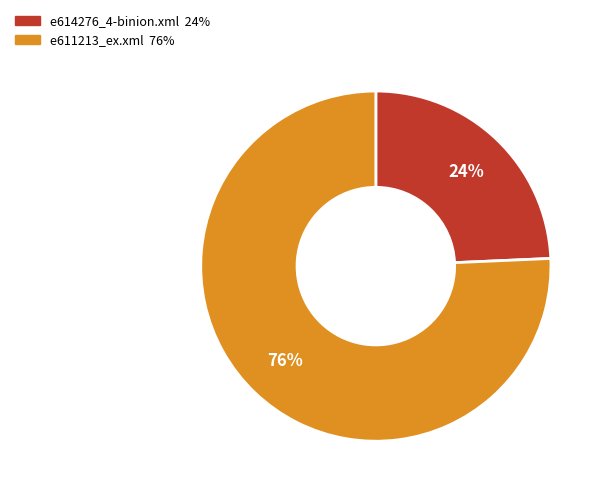

To the nearest percent, what is the combined percentage of e611213_ex.xml and e614276_4-binion.xml?

100%